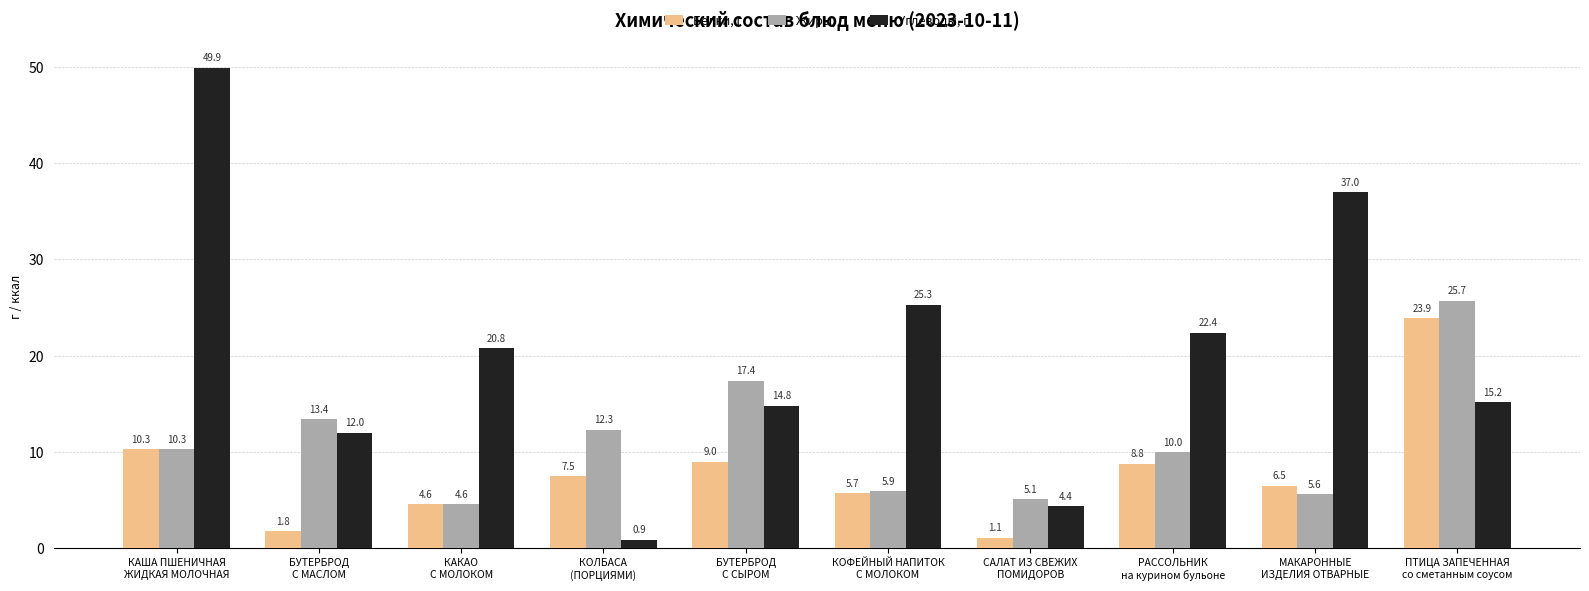

At which label is Белки, г closest to 12?

КАША ПШЕНИЧНАЯ
ЖИДКАЯ МОЛОЧНАЯ